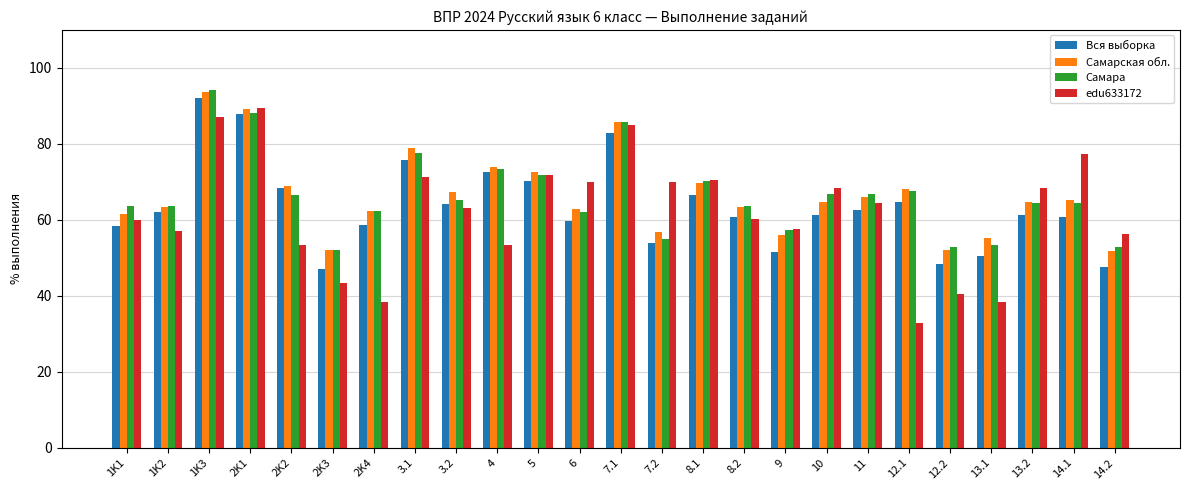

How many bars are there in each group?

4